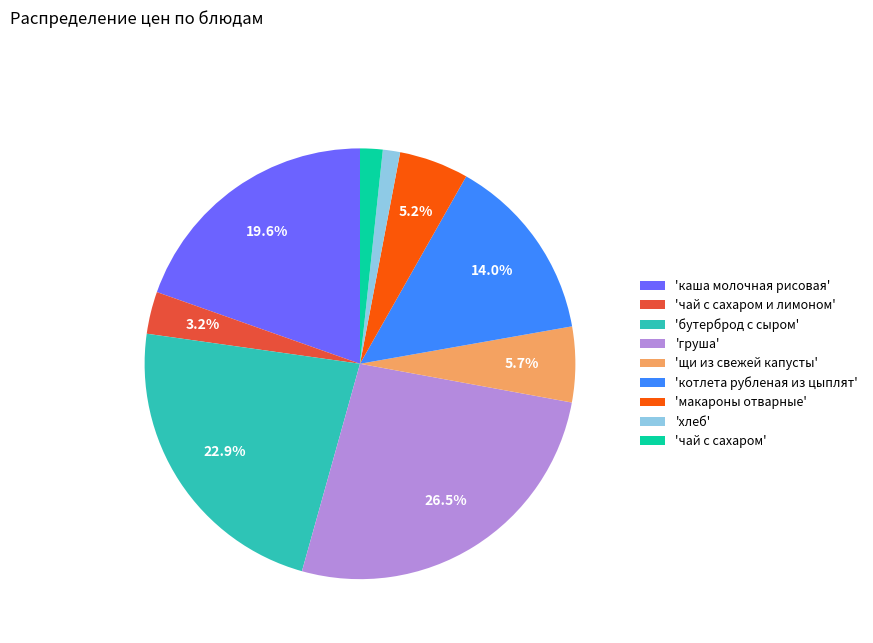

How much of the chart is everything except 'груша'?

73.5%